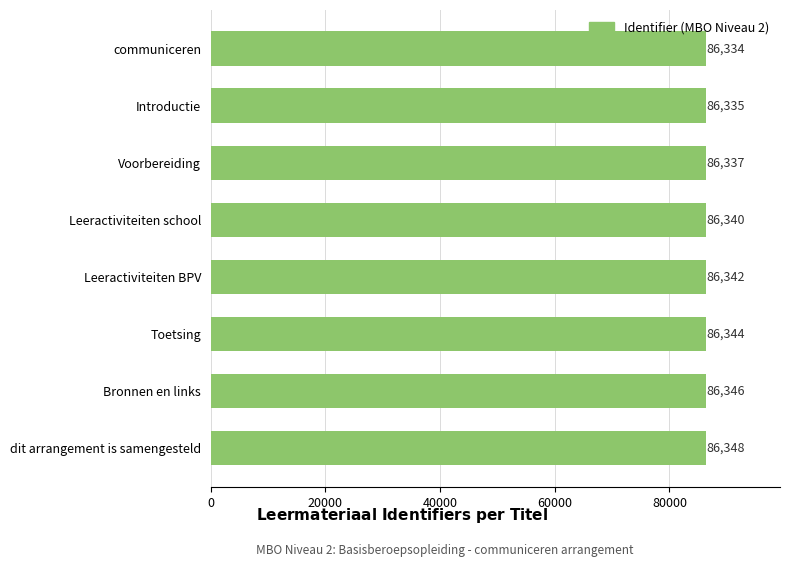

List the labels in order of value, largest first.

dit arrangement is samengesteld, Bronnen en links, Toetsing, Leeractiviteiten BPV, Leeractiviteiten school, Voorbereiding, Introductie, communiceren